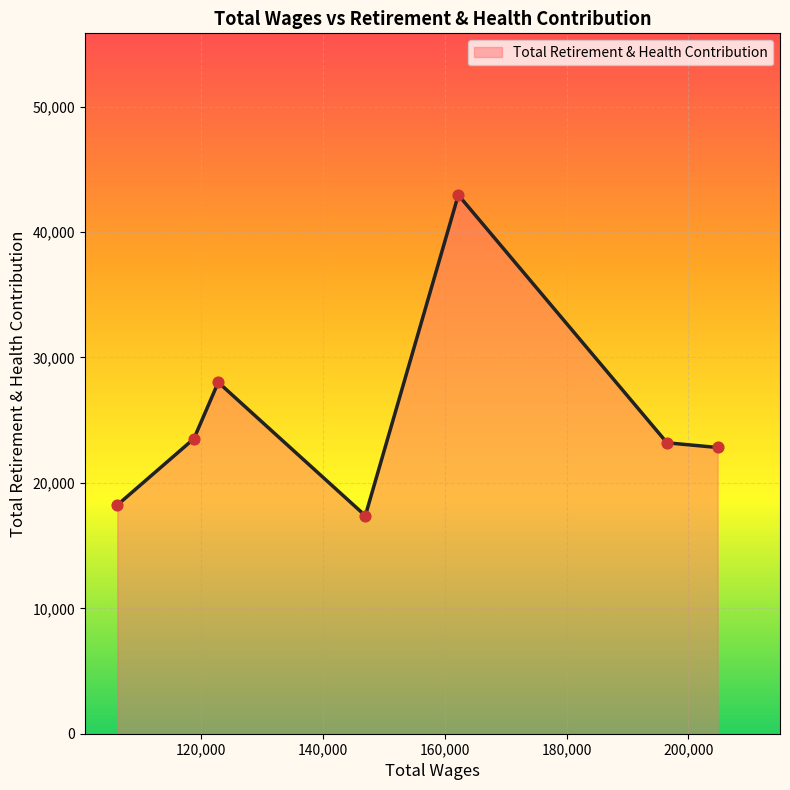

What is the difference between the second highest and minimum values?

10636